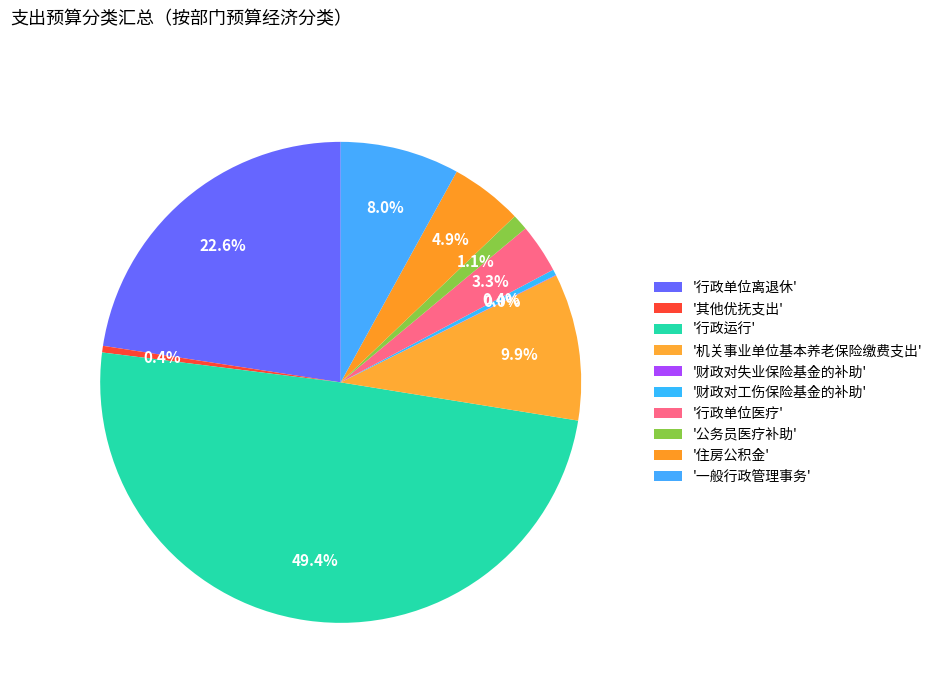

Which category has the smallest portion of the pie?

财政对失业保险基金的补助